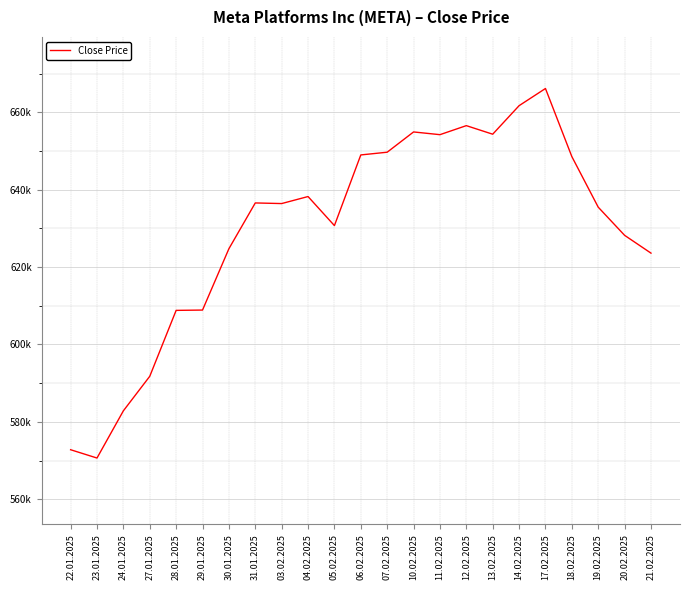

Is this an area chart (filled region under the line)?

No